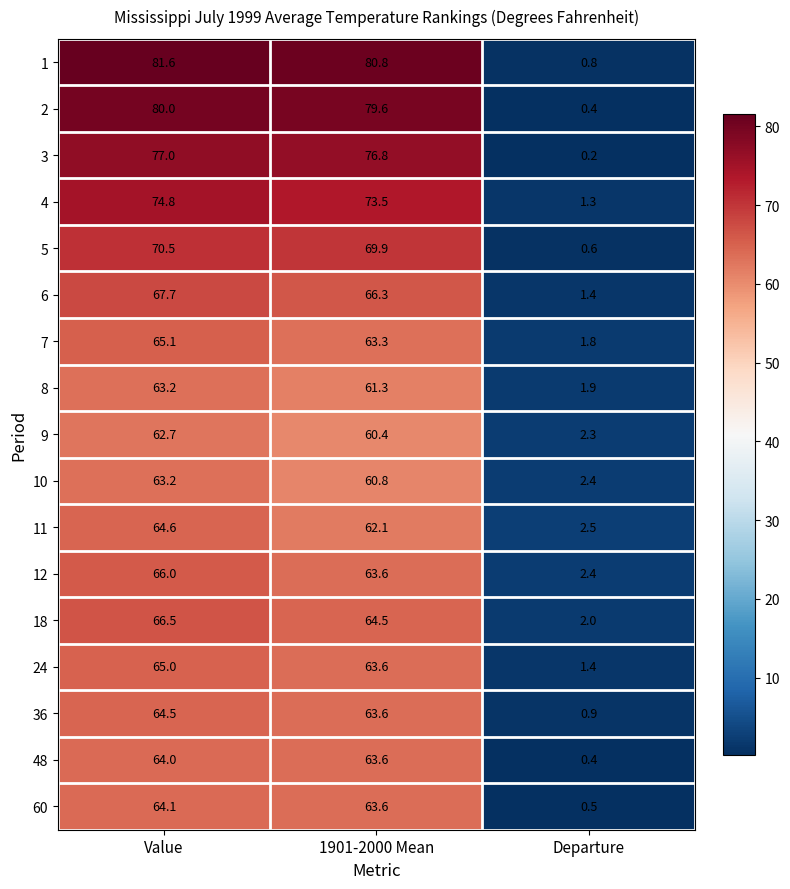

Which series has the widest spread of values?

1